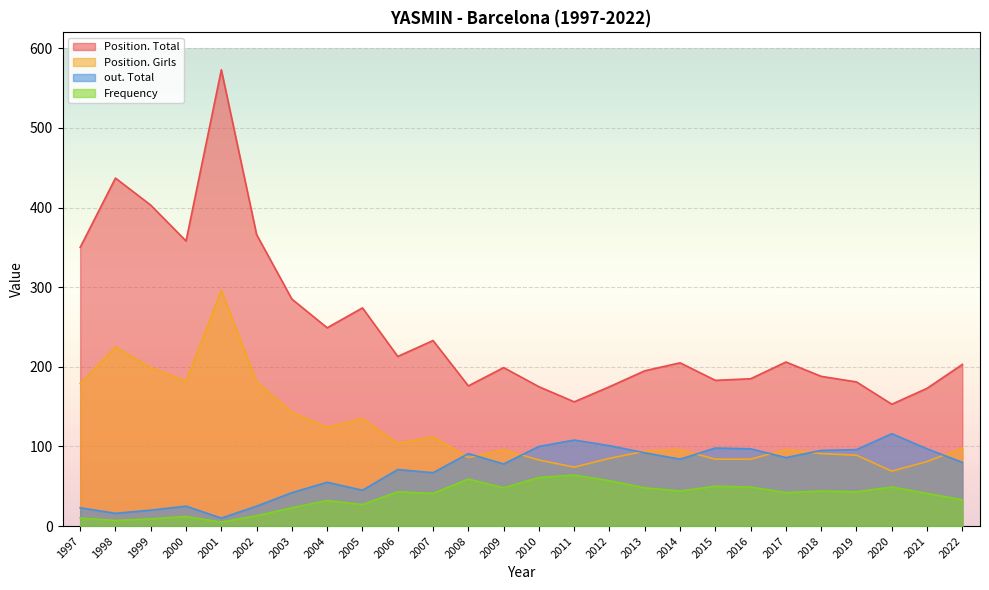

What is the smallest value displayed?

5